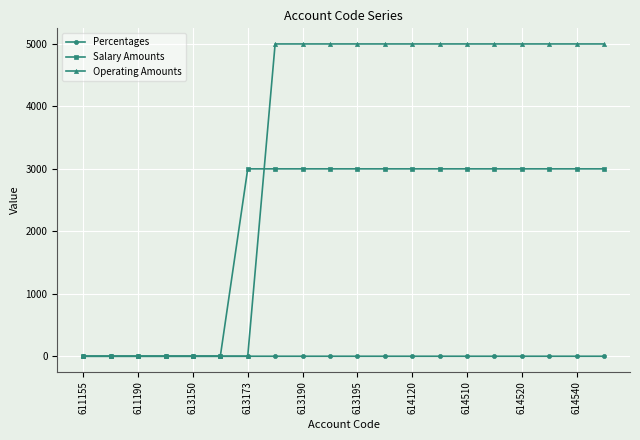

How many categories are shown in the chart?

20